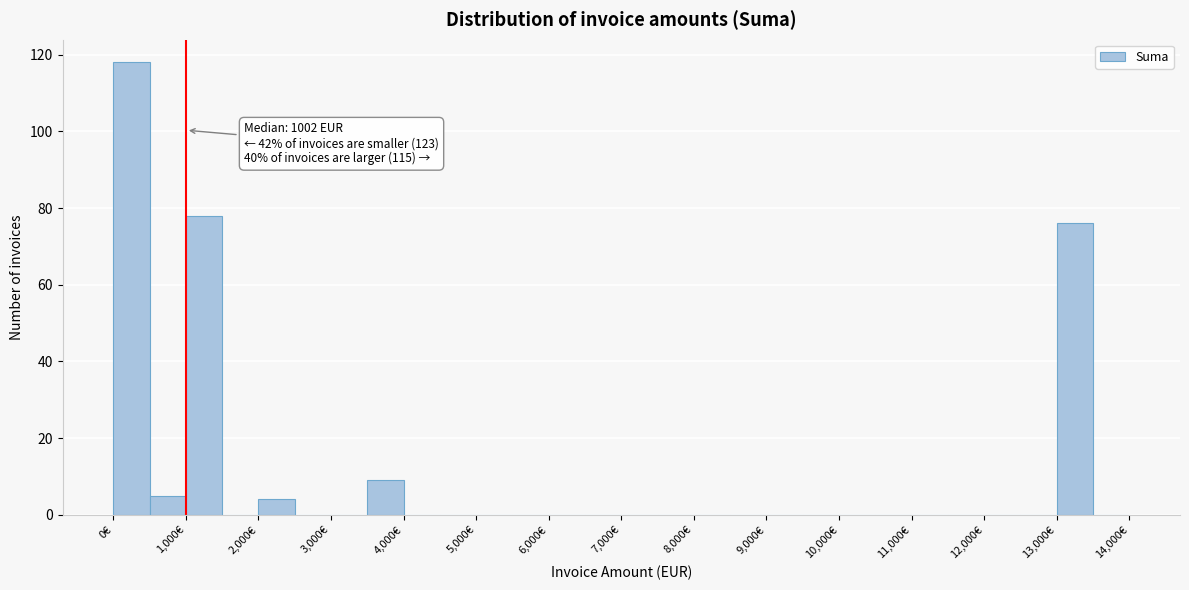

Which range on the x-axis has the tallest bar?

0 to 500